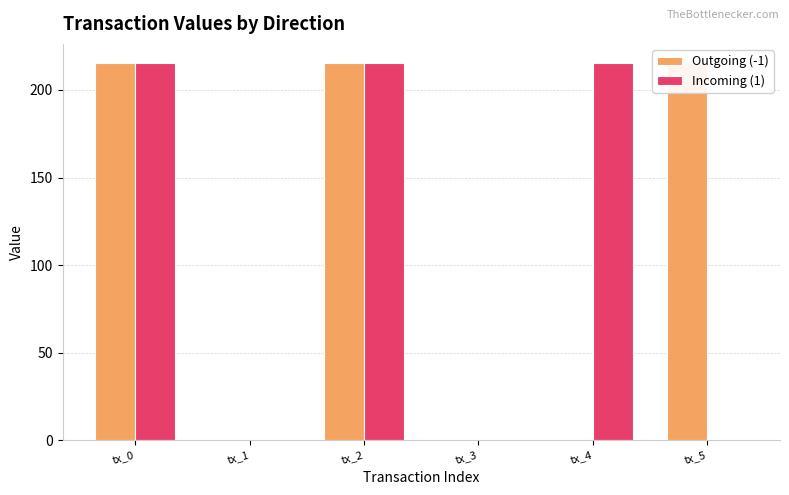

Reading left to right, extract all data points from this chart.

Outgoing (-1): tx_0=215.5	tx_1=0.1	tx_2=215.5	tx_3=0.1	tx_4=0.1	tx_5=215.5
Incoming (1): tx_0=215.5	tx_1=0.1	tx_2=215.5	tx_3=0.1	tx_4=215.5	tx_5=0.1